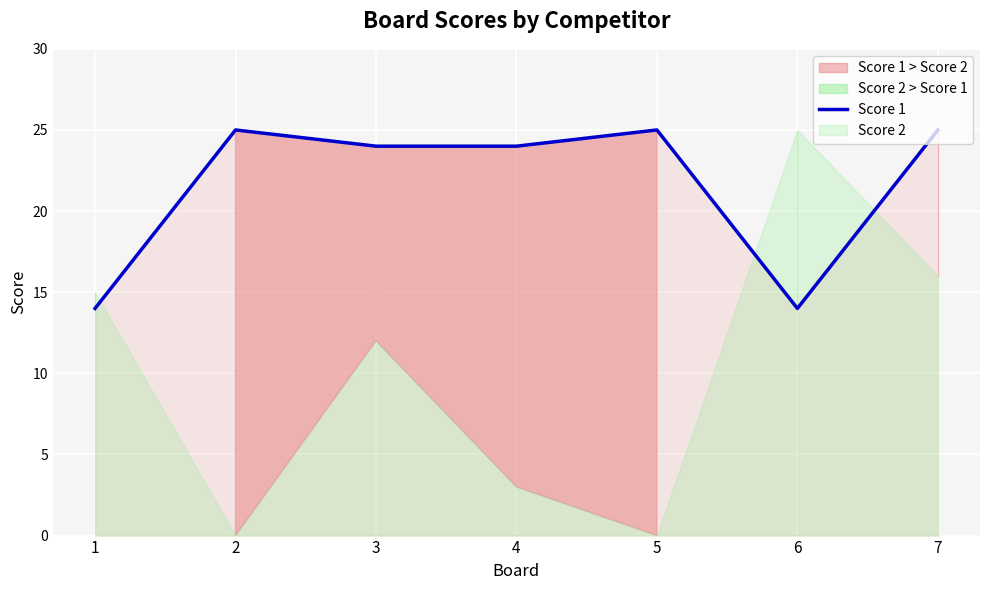

What value does the data have at 1, to the nearest 10?

10